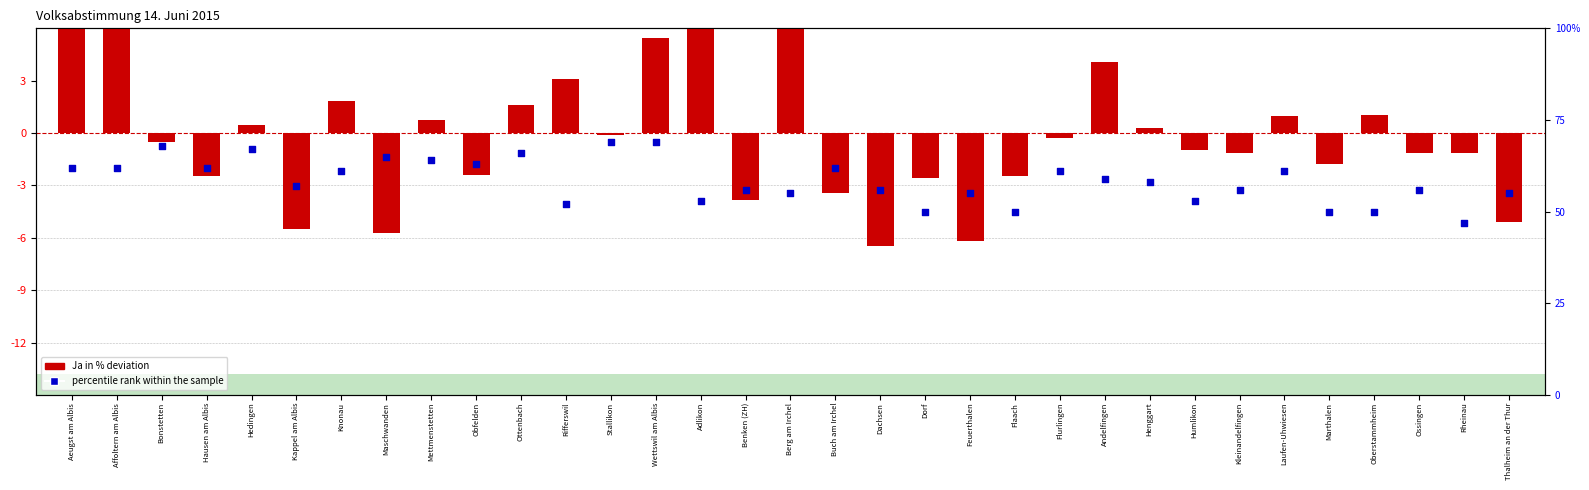

At which category is the sum across all series the highest?

Aeugst am Albis